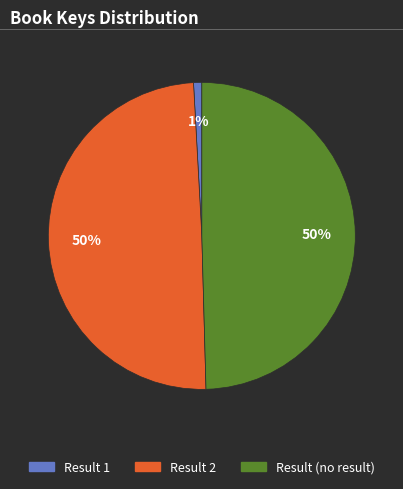

To the nearest percent, what is the average slice percentage?

33%